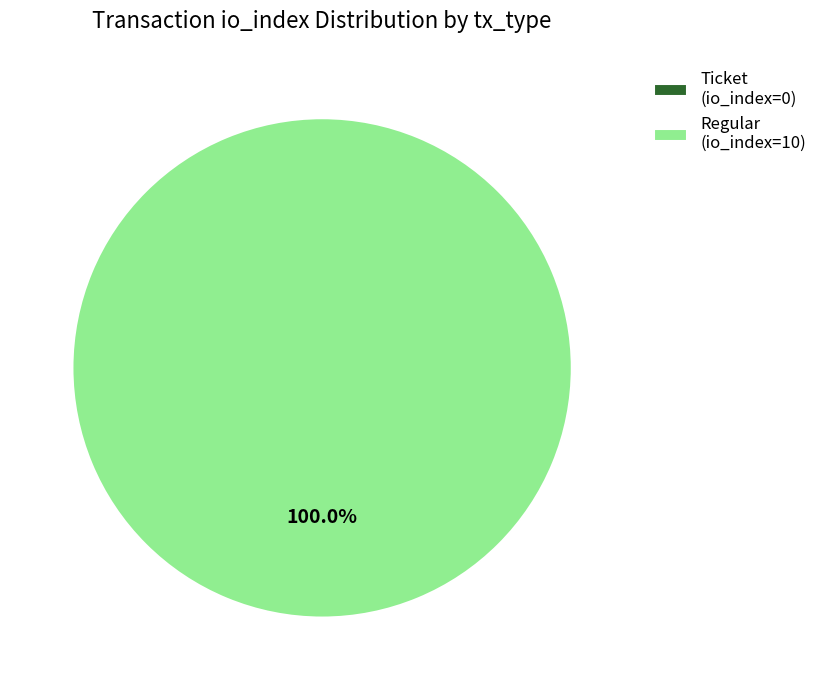

To the nearest percent, what is the difference between the largest and smallest slice percentages?

100%